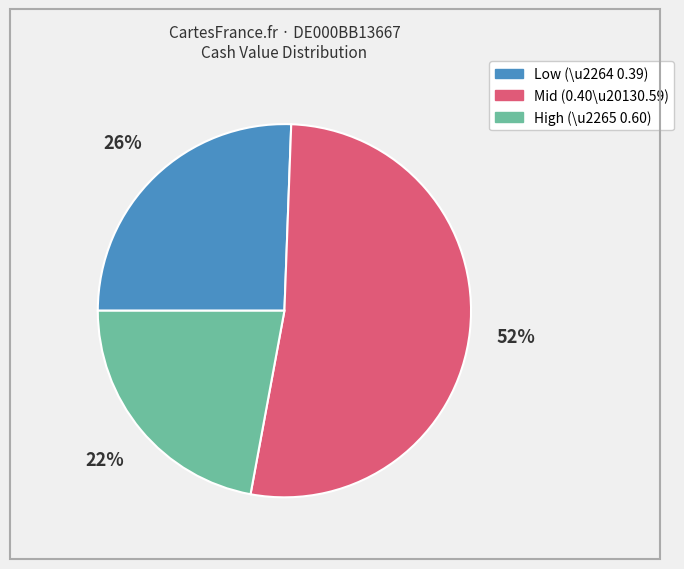

To the nearest percent, what is the difference between the largest and smallest slice percentages?

30%